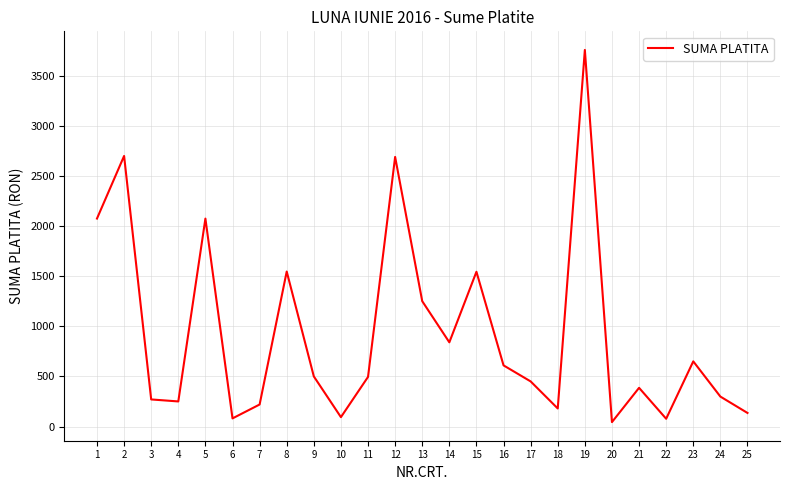

What is the difference between the maximum and minimum values?

3712.5